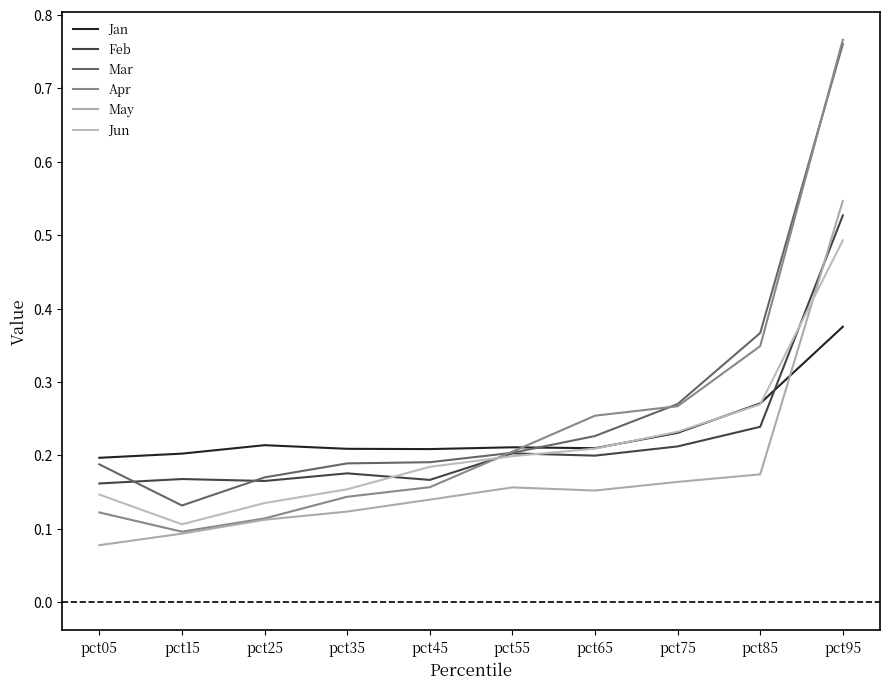

True or false: Apr has a value of 0.3 at pct65.

True